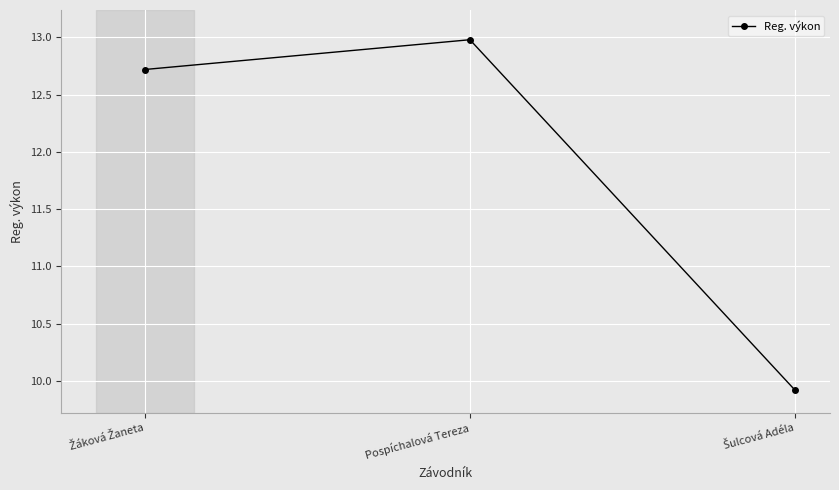

What is the maximum value shown in the chart?

13.0